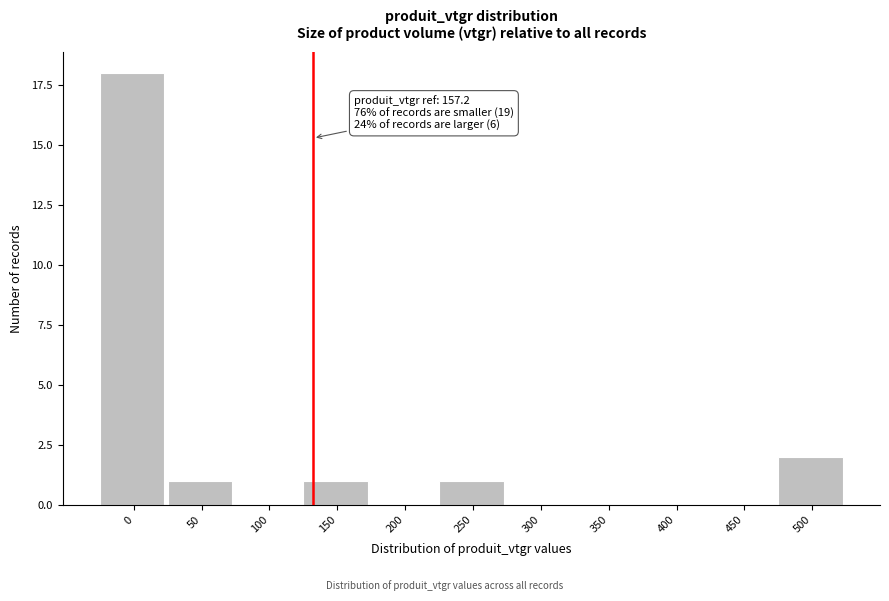

Reading left to right, extract all data points from this chart.

0=18	50=1	100=0	150=1	200=0	250=1	300=0	350=0	400=0	450=0	500=2